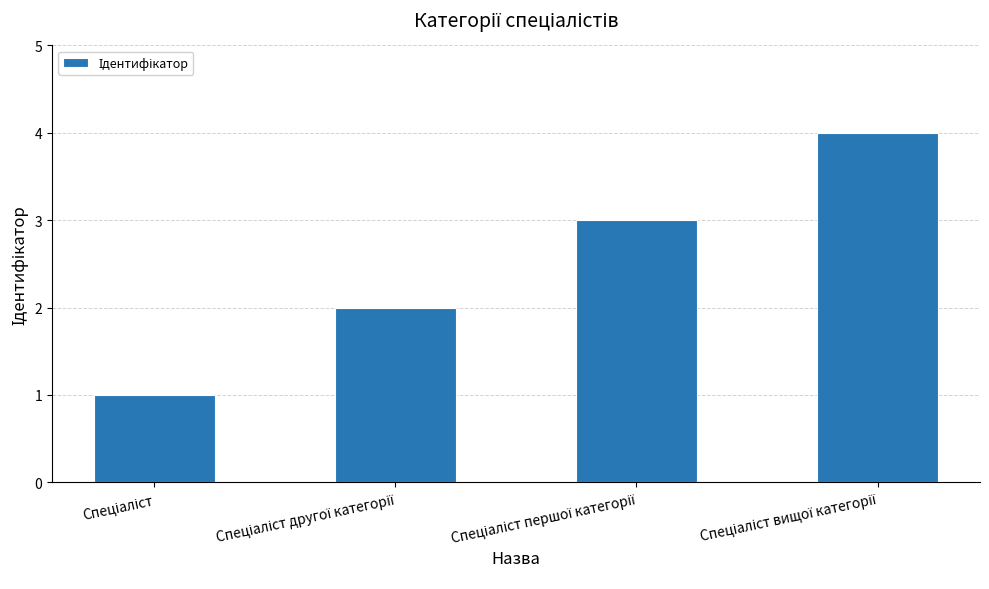

What is the maximum value shown in the chart?

4